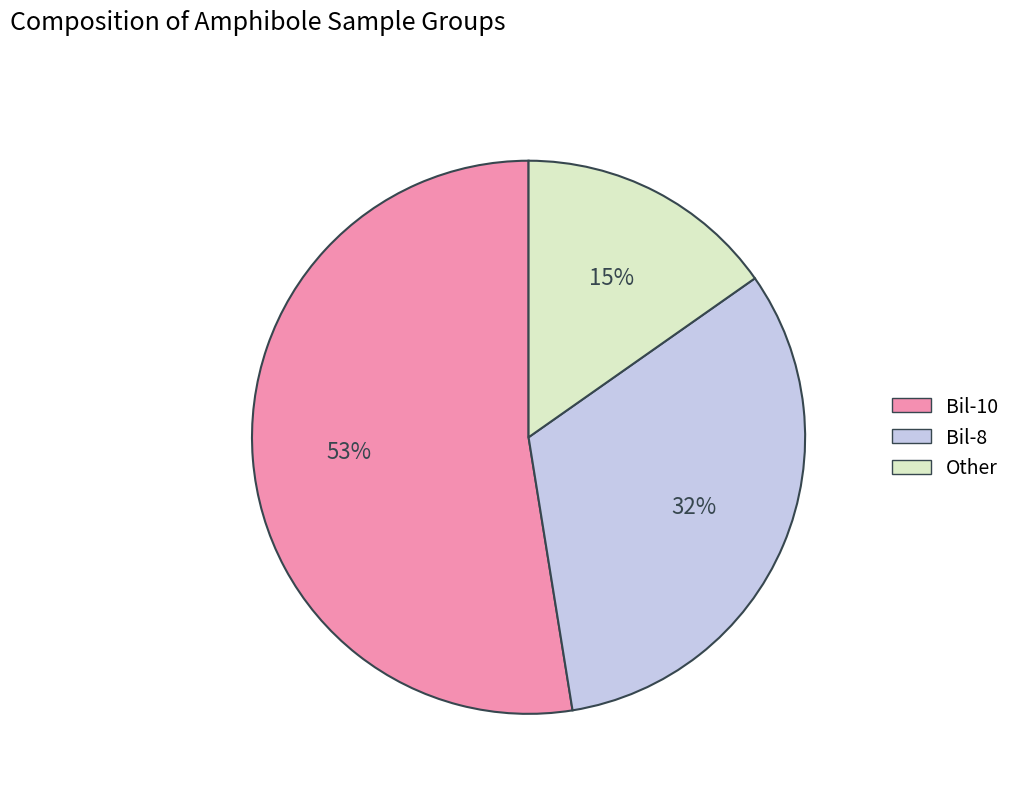

Is the sum of Bil-10 and Other greater than half?

Yes